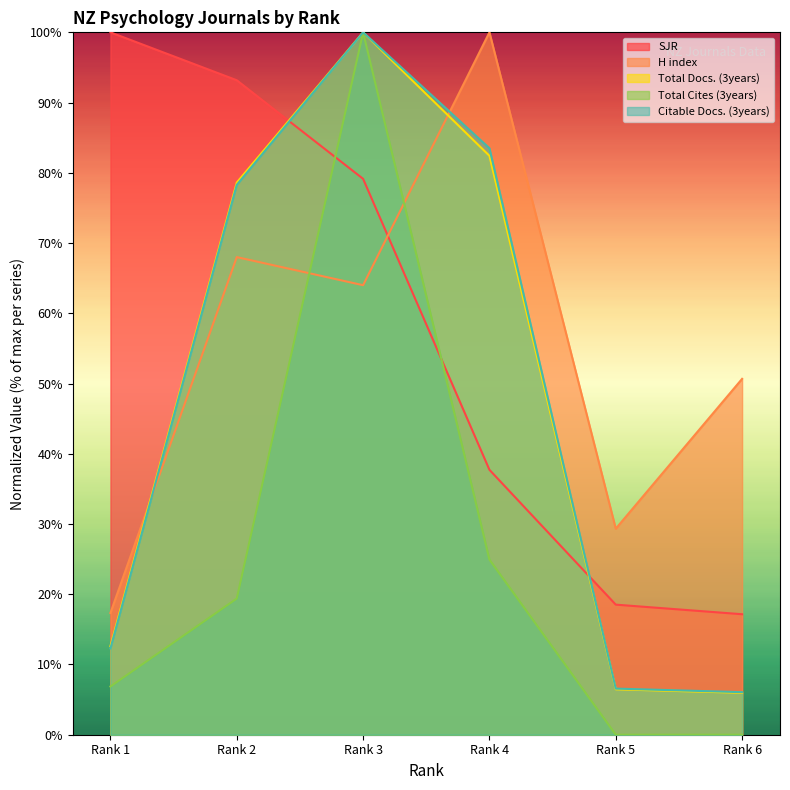

True or false: Total Cites (3years) has more than 1 points higher than both neighbors.

False